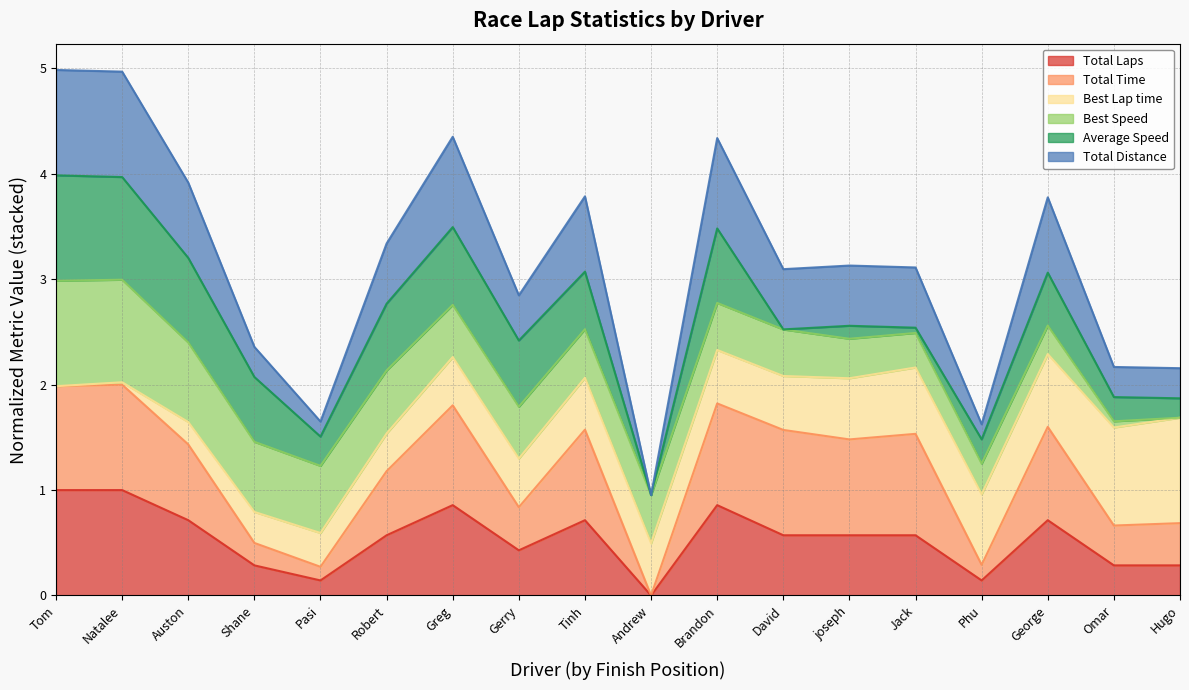

In Total Time, how many points are lower than both neighbors (excluding endpoints)?

6